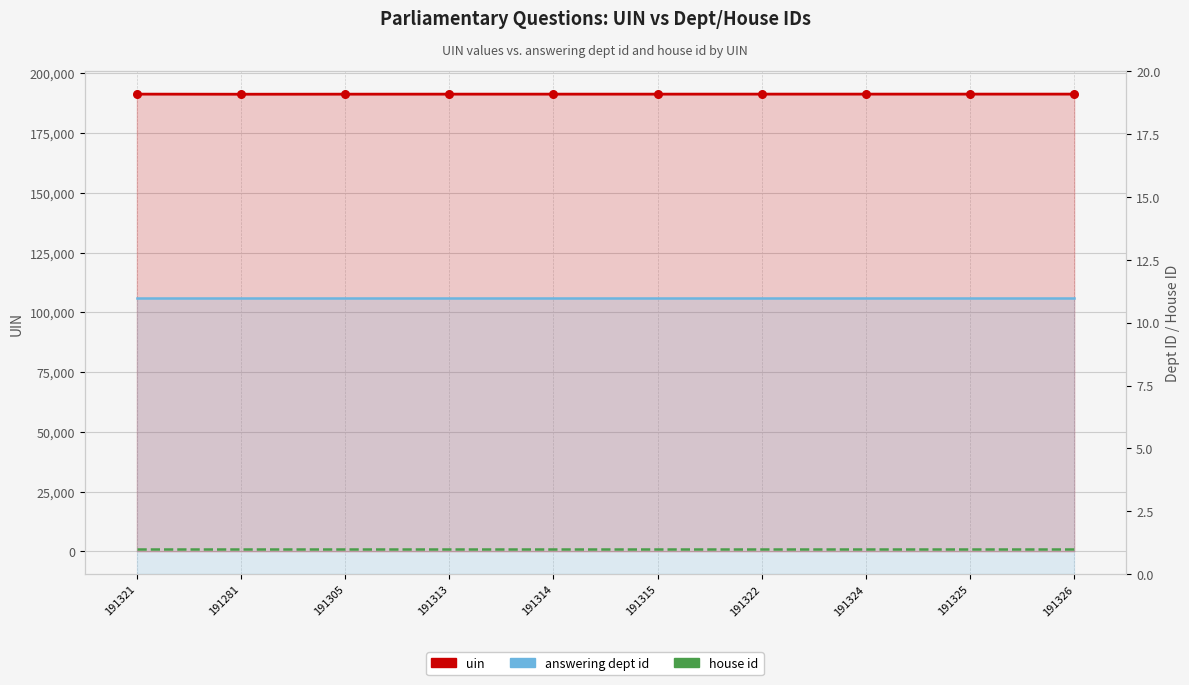

At how many categories does at least one series exceed 141668?

10